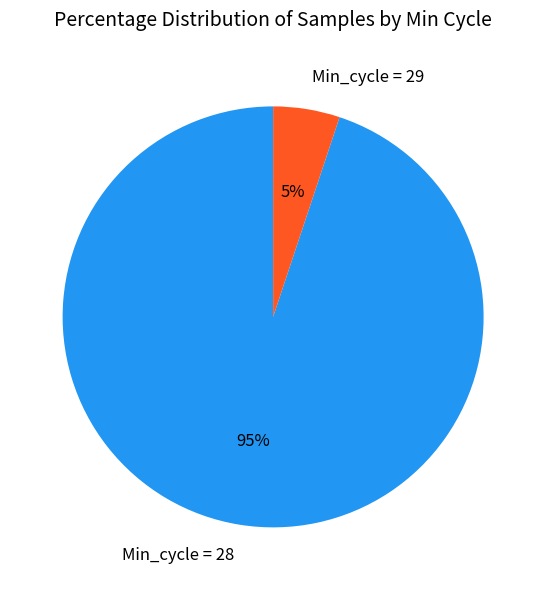

To the nearest percent, what is the average slice percentage?

50%